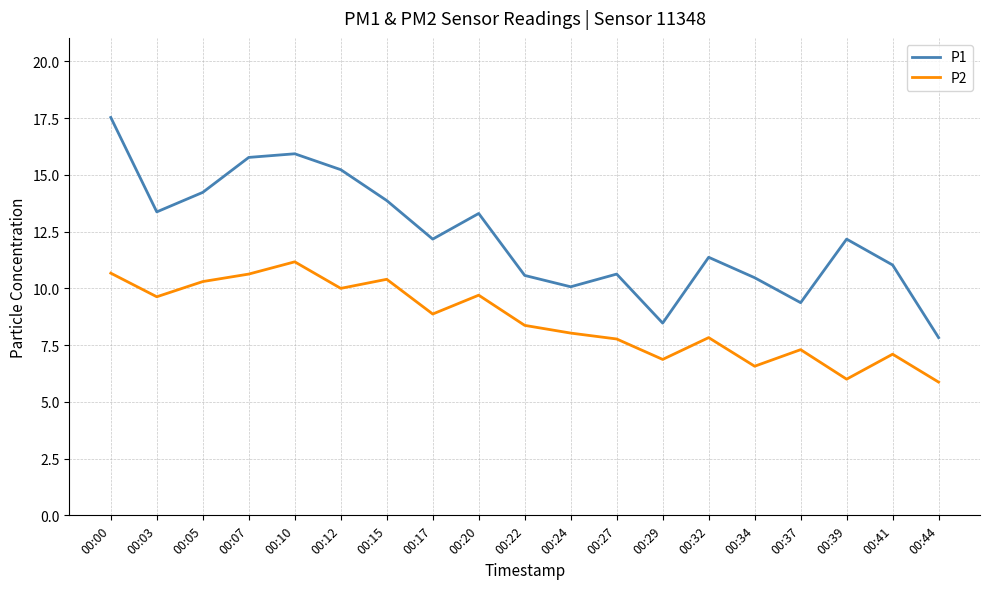

True or false: P1 and P2 intersect in this chart.

False